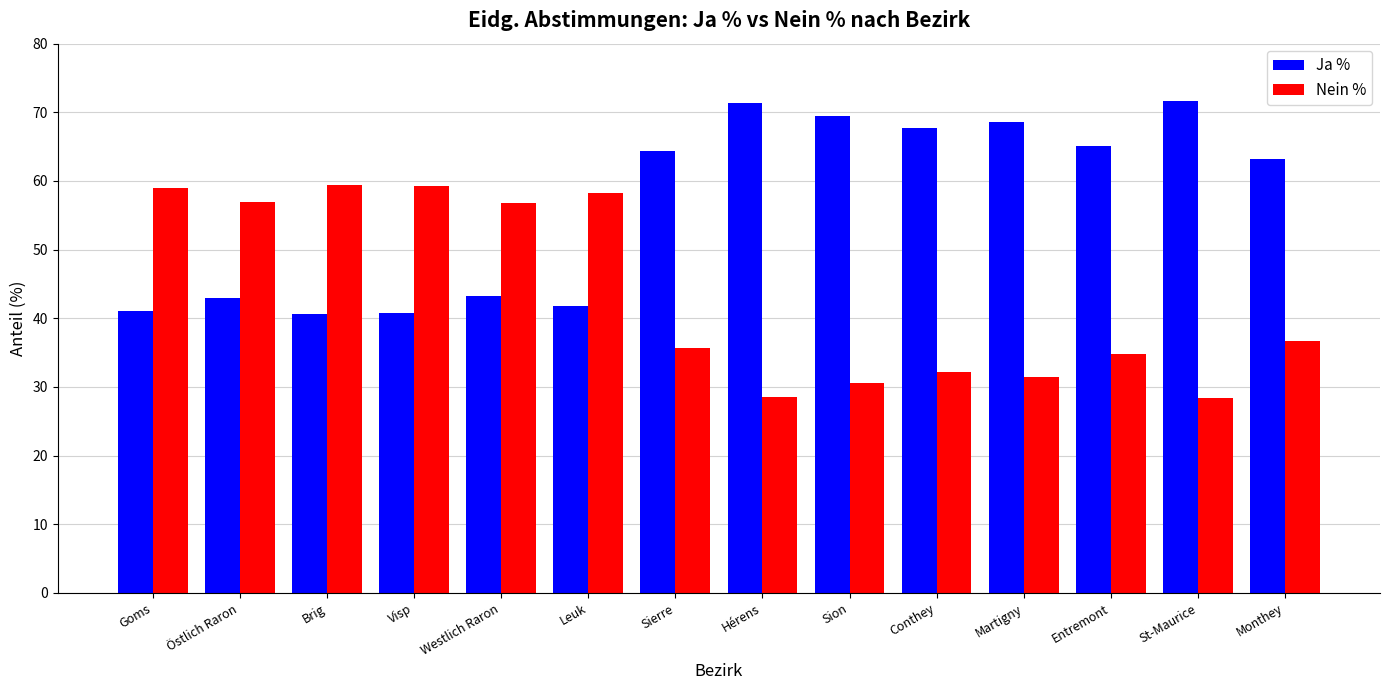

True or false: Ja % has a value of 64.4 at Sierre.

True